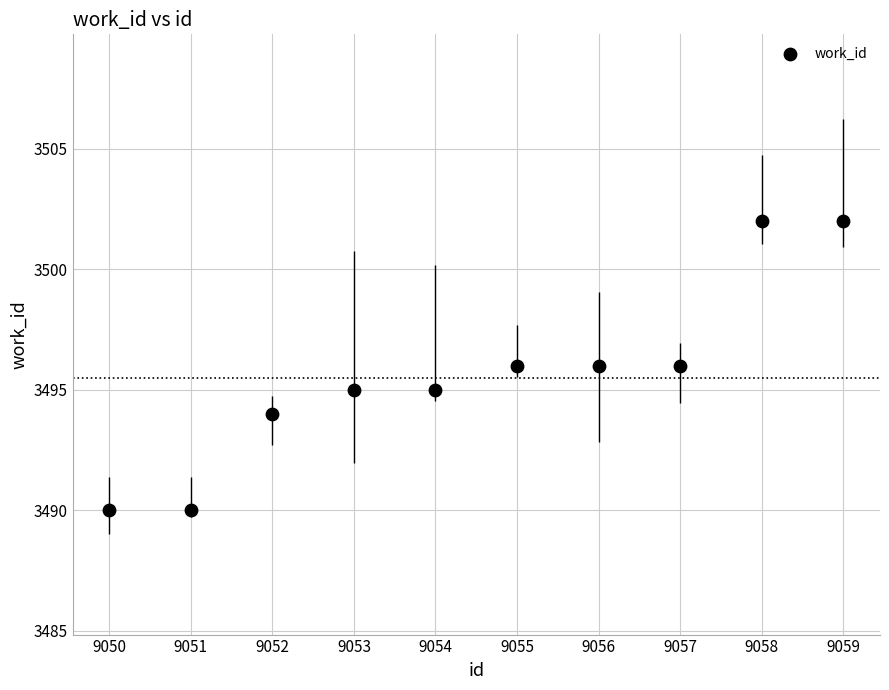

What is the average X value?

9054